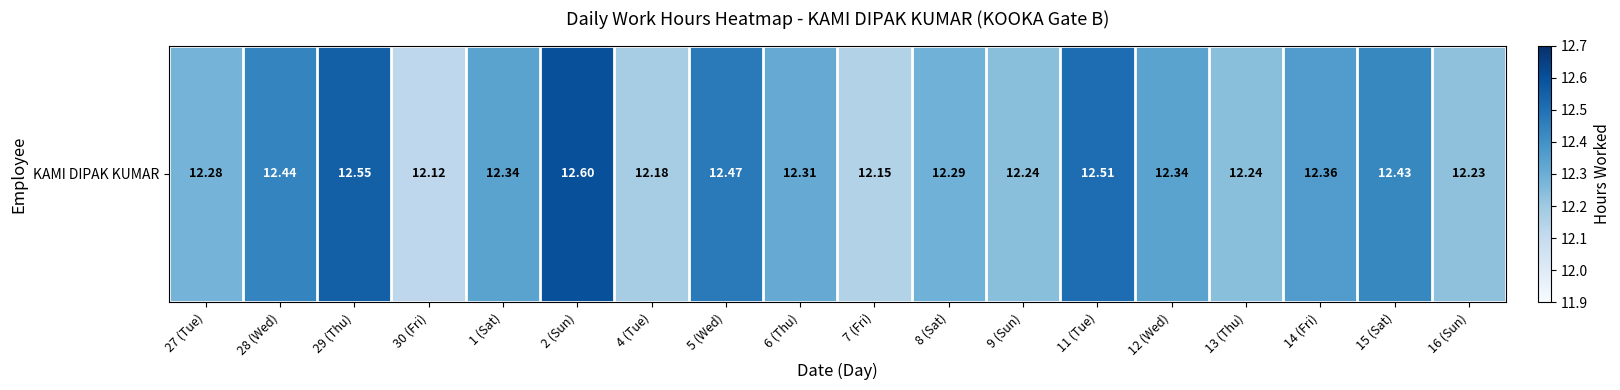

Rank the categories by value from highest to lowest.

2 (Sun), 29 (Thu), 11 (Tue), 5 (Wed), 28 (Wed), 15 (Sat), 14 (Fri), 1 (Sat), 12 (Wed), 6 (Thu), 8 (Sat), 27 (Tue), 9 (Sun), 13 (Thu), 16 (Sun), 4 (Tue), 7 (Fri), 30 (Fri)